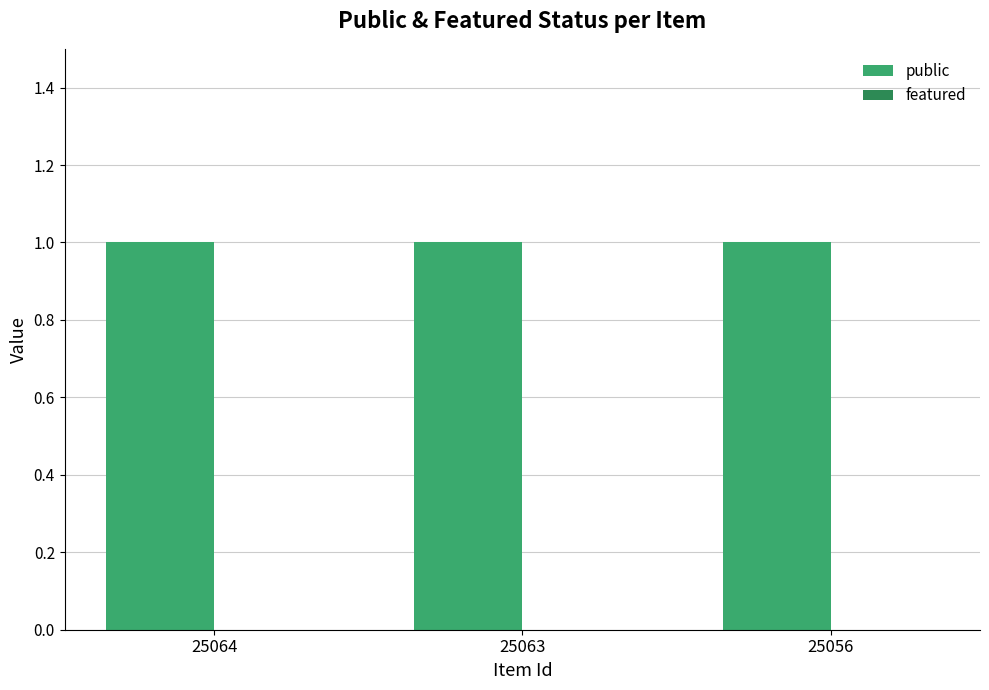

Reading left to right, what are all the values shown in this chart?

public: 25064=1	25063=1	25056=1
featured: 25064=0	25063=0	25056=0